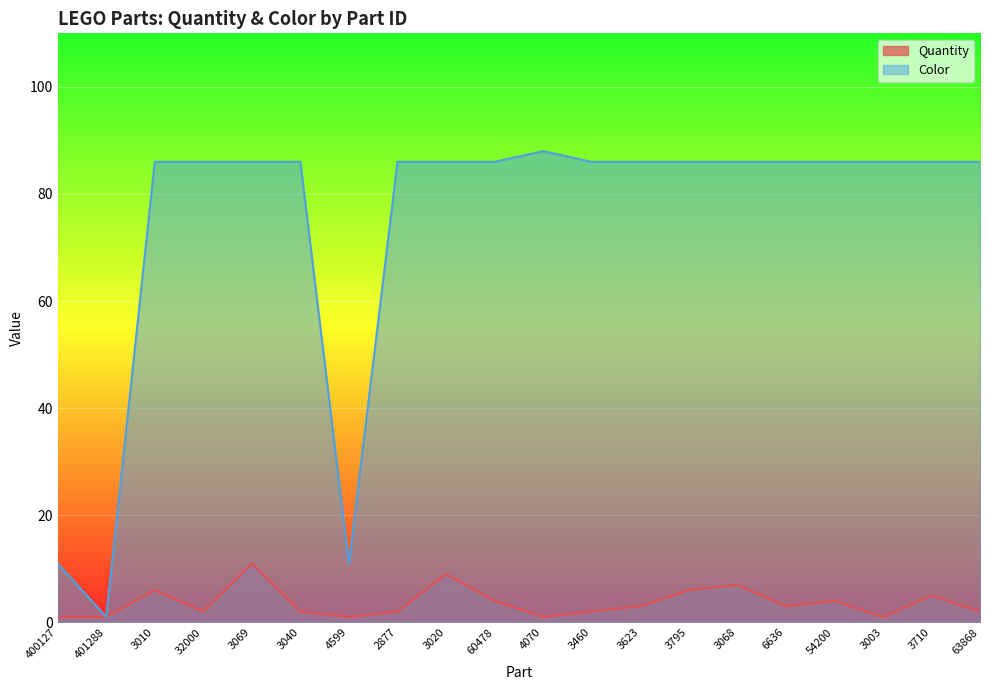

Which label corresponds to the smallest value in the chart?

400127